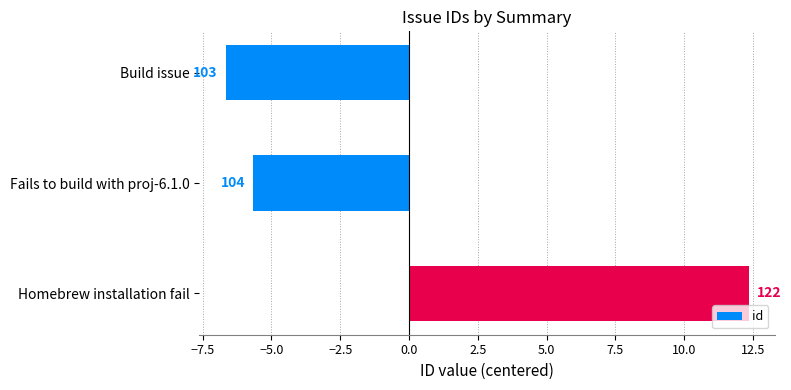

Does the chart contain any negative values?

Yes